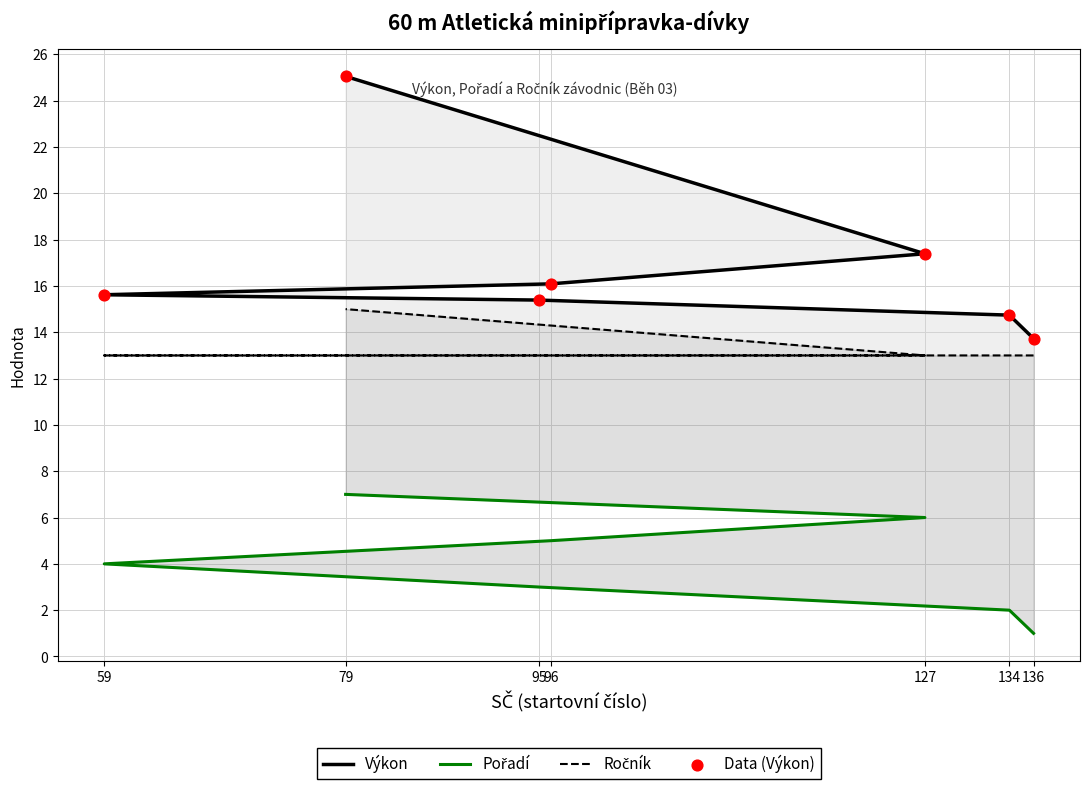

What are all the series names shown in the legend?

Výkon, Pořadí, Ročník, Data (Výkon)